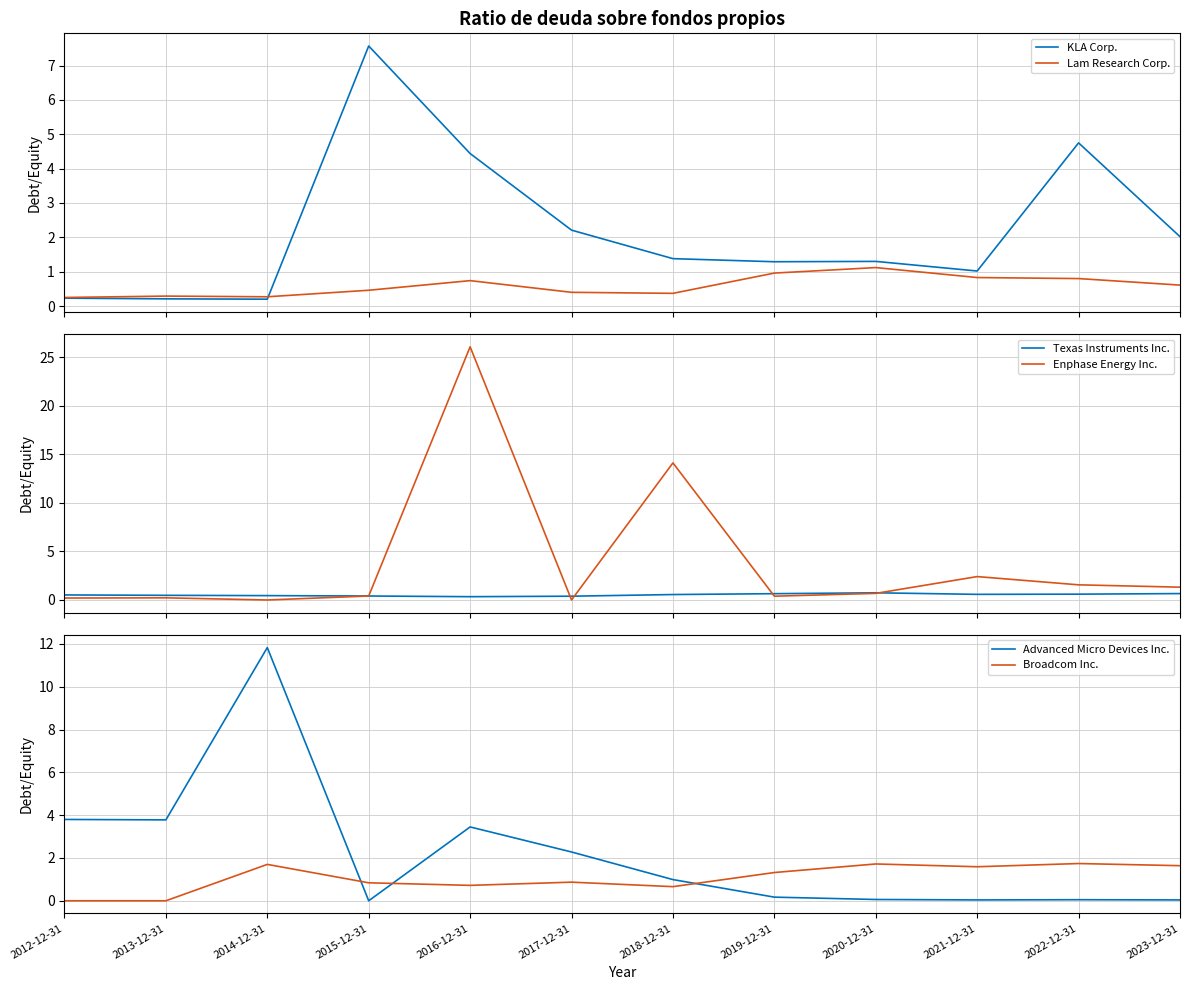

True or false: KLA Corp. and Enphase Energy Inc. cross at least once.

True